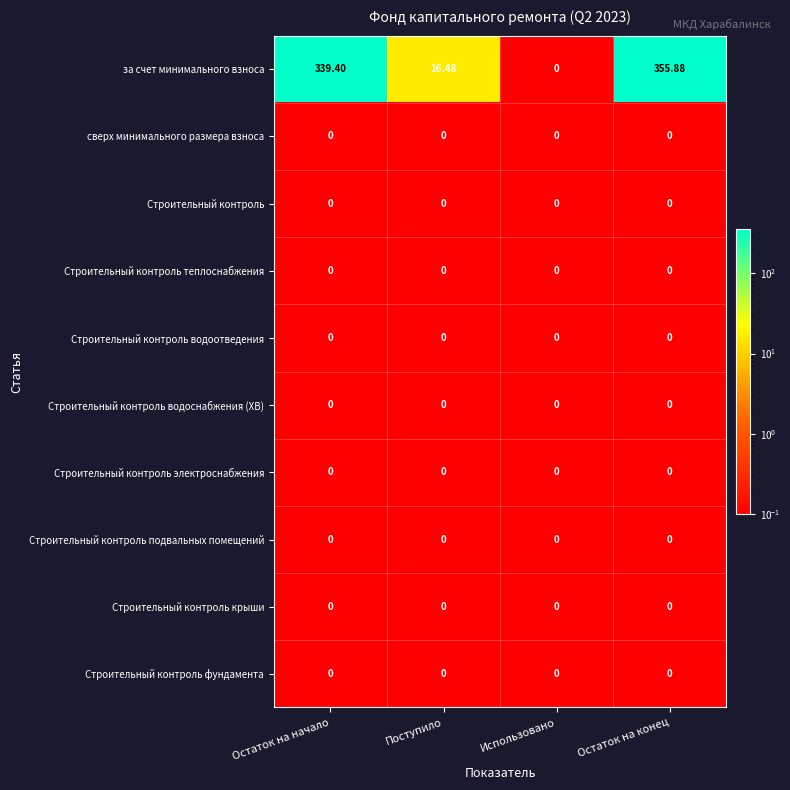

Which category has the highest value across all series?

Остаток на конец